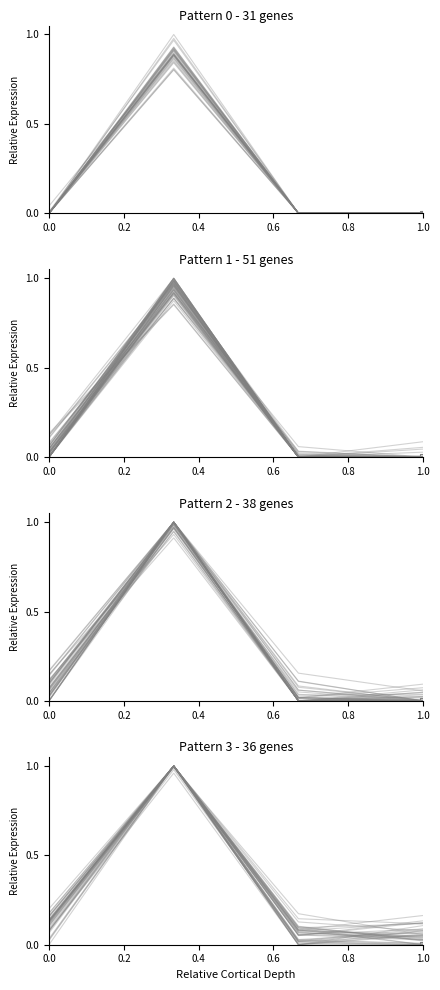

Between 4 and 3, which is larger?

4